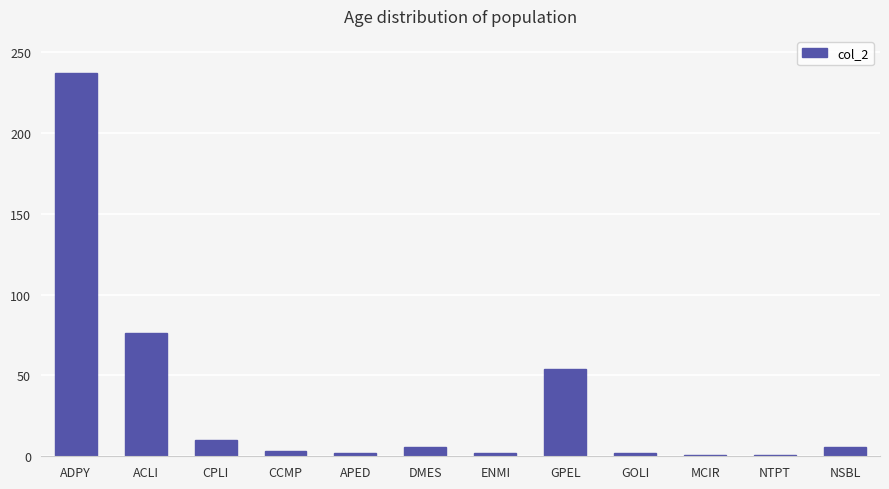

At which label is the value closest to 119?

ACLI